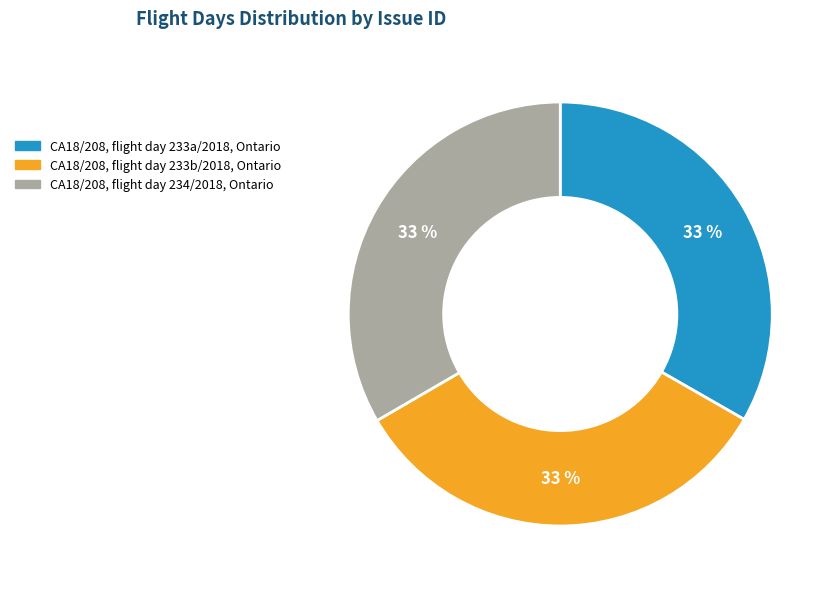

Do CA18/208, flight day 234/2018, Ontario and CA18/208, flight day 233b/2018, Ontario together represent more than half of the pie?

Yes